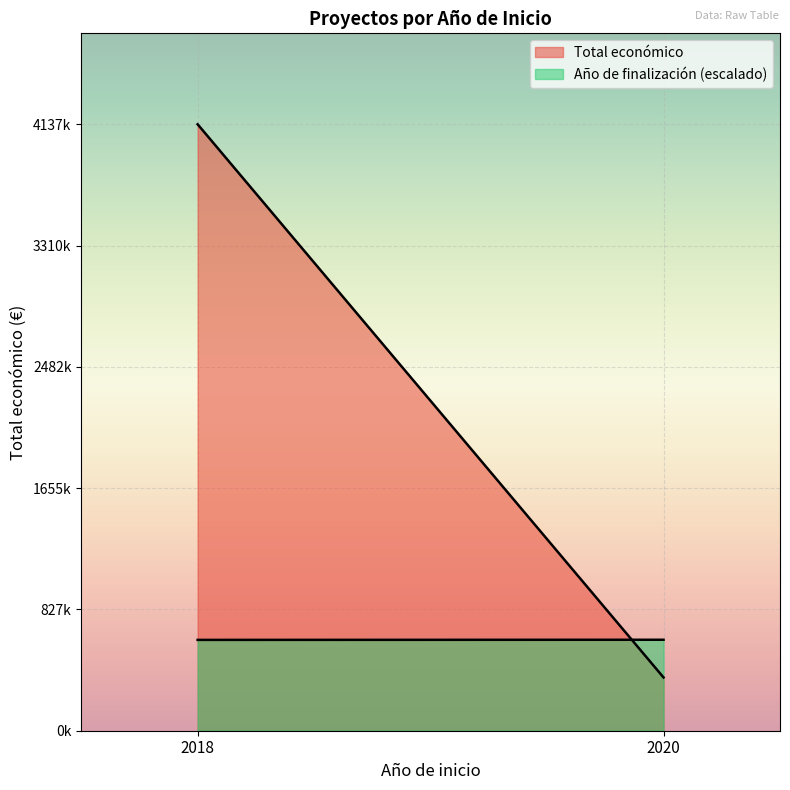

What are all the series names shown in the legend?

Total económico, Año de finalización (escalado)